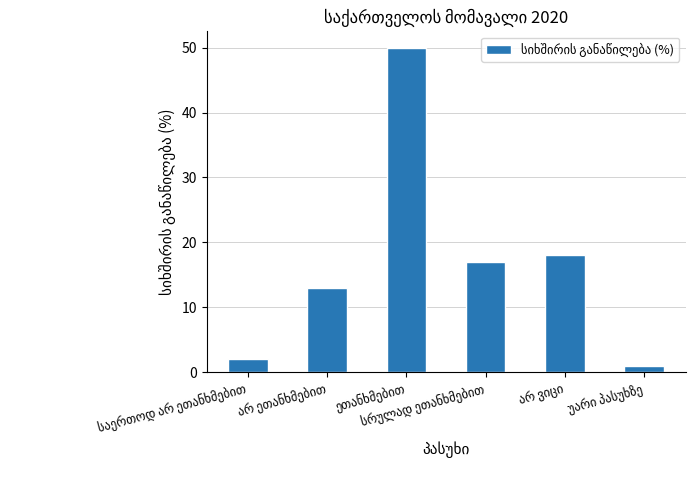

What is the maximum value shown in the chart?

50